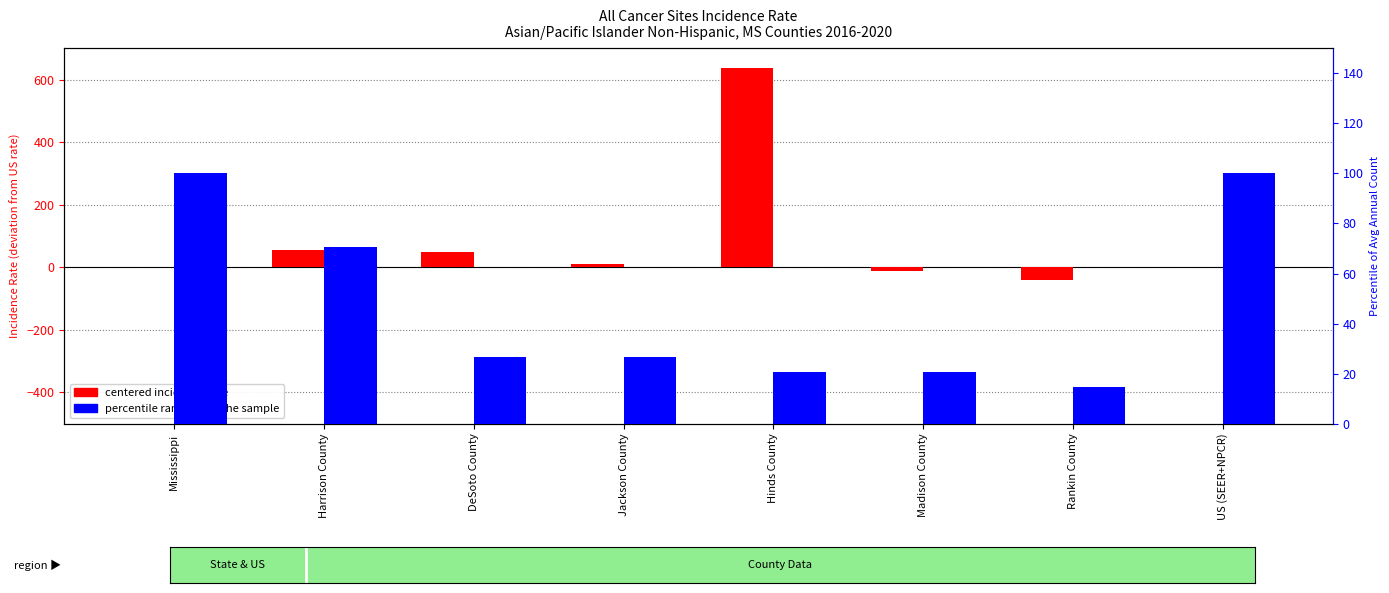

How many negative values does the centered incidence rate series have?

2